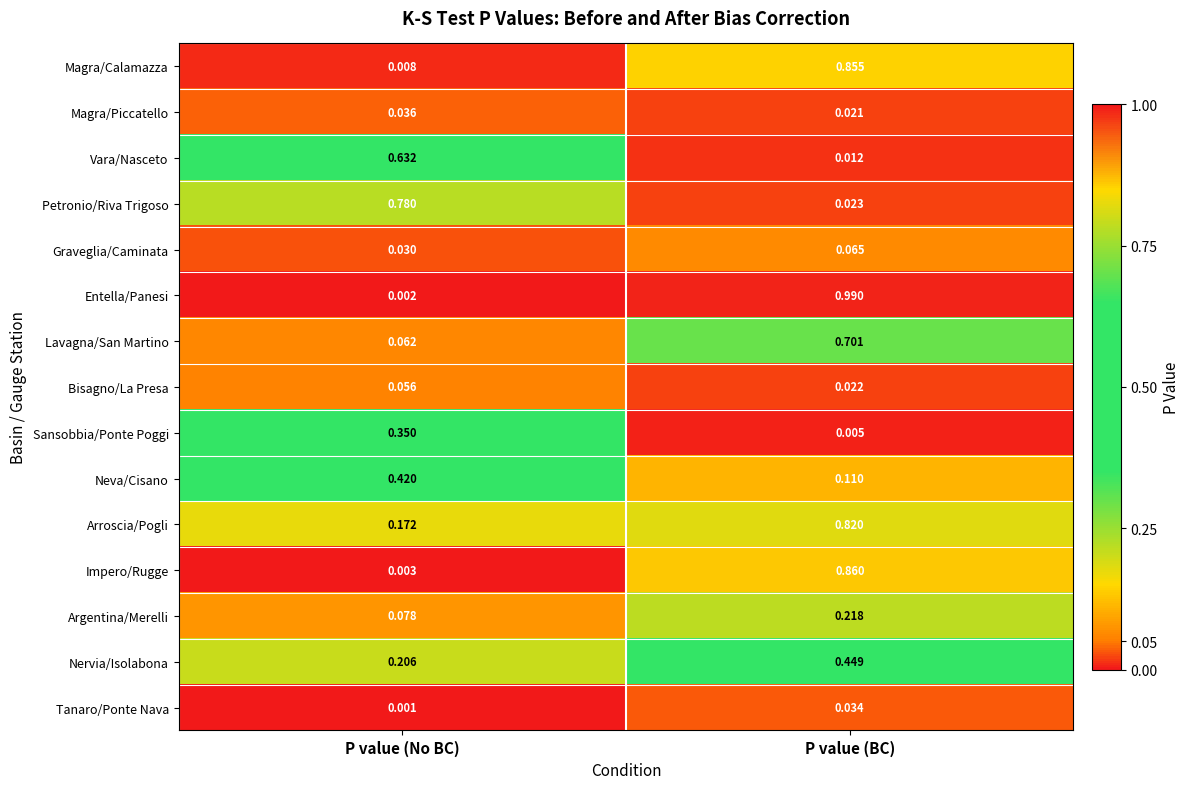

At which category is the sum across all series the highest?

P value (BC)